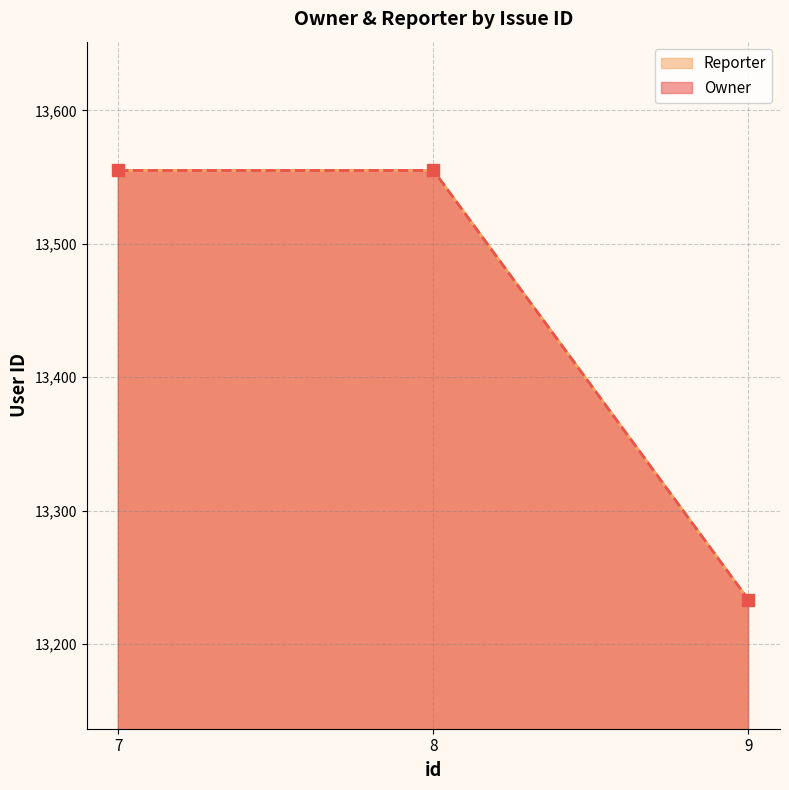

Where is Owner nearest to the value 13394?

9